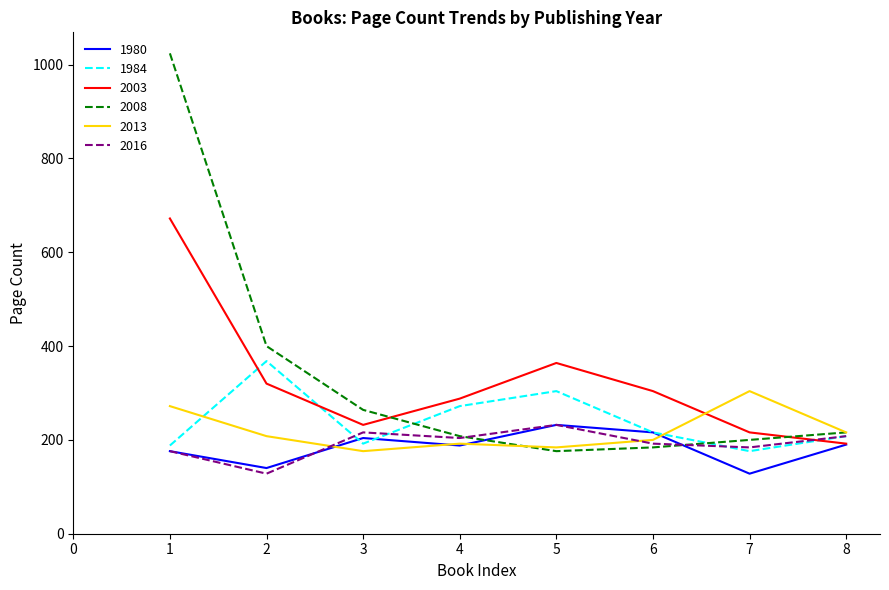

Which series has the widest spread of values?

2008